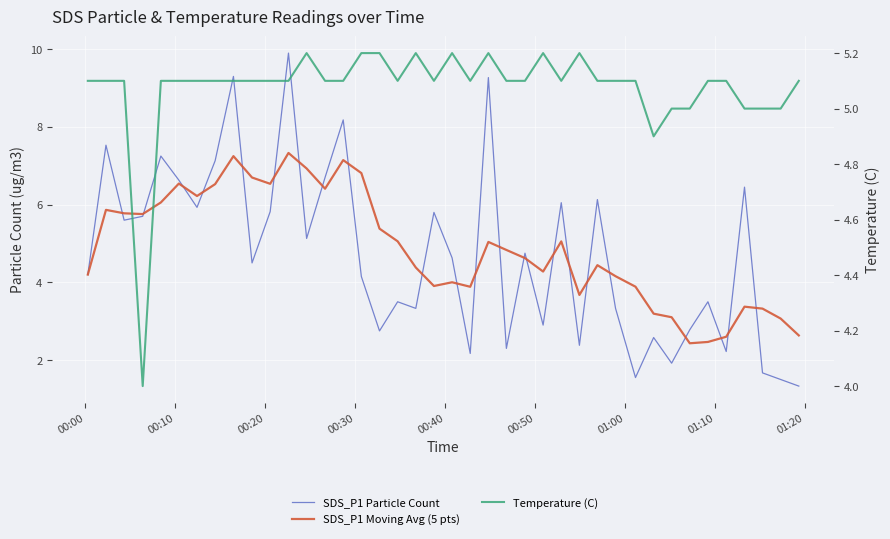

The value of SDS_P1 Moving Avg (5 pts) at 34 is 1.5. True or false?

False